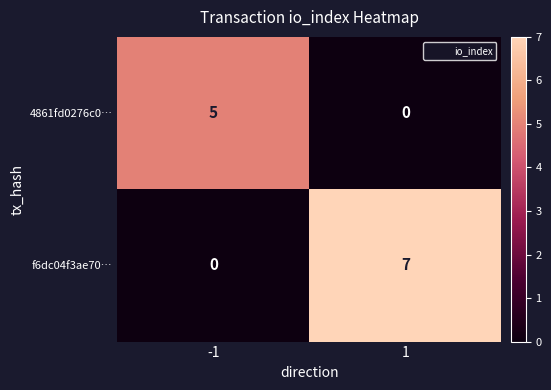

Rank the series by their maximum value, from highest to lowest.

f6dc04f3ae70…, 4861fd0276c0…